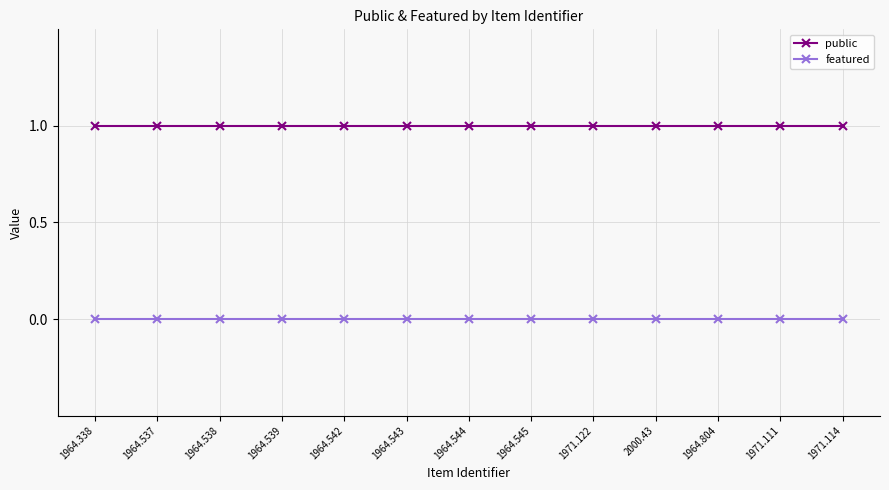

How many lines are shown in the chart?

2